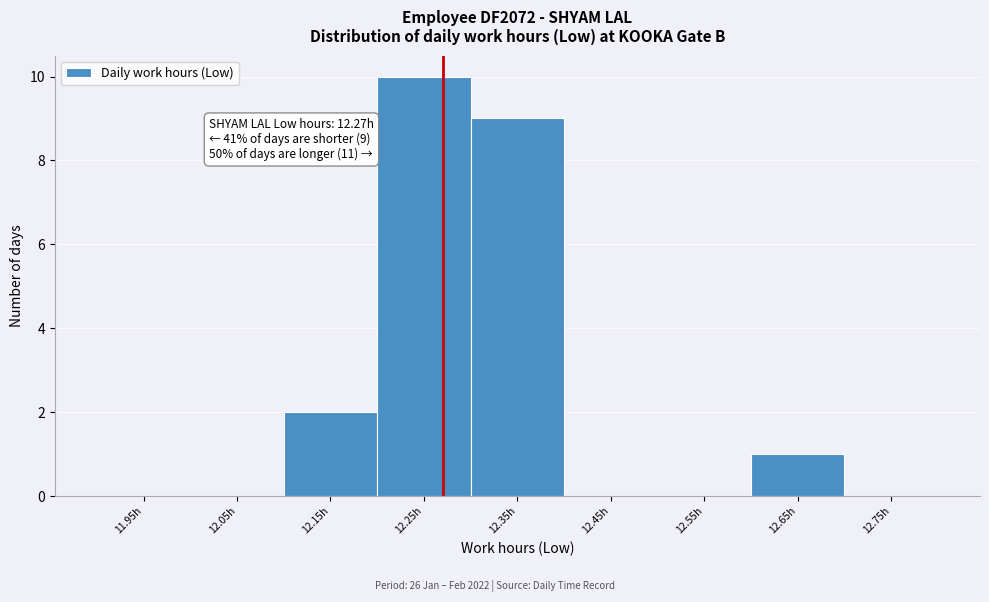

Over which range of the x-axis is the bar tallest?

12.2 to 12.3